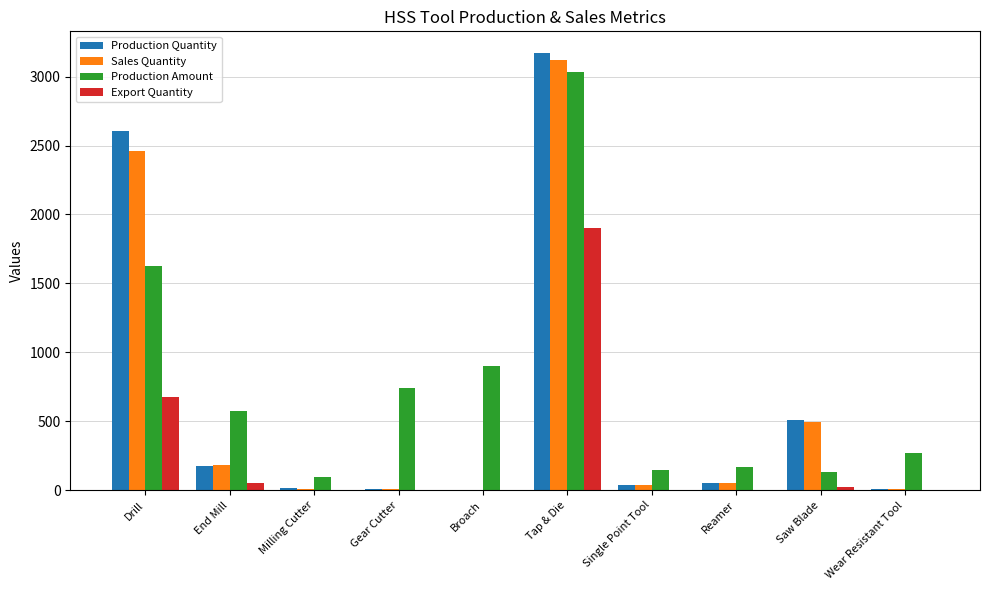

Where is Sales Quantity nearest to the value 1560?

Drill